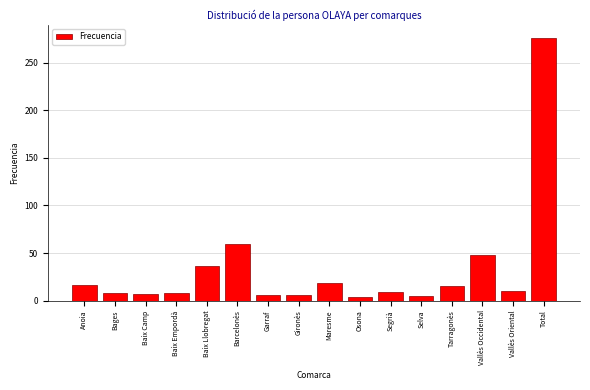

The chart shows a value of 79 at Vallès Occidental. True or false?

False